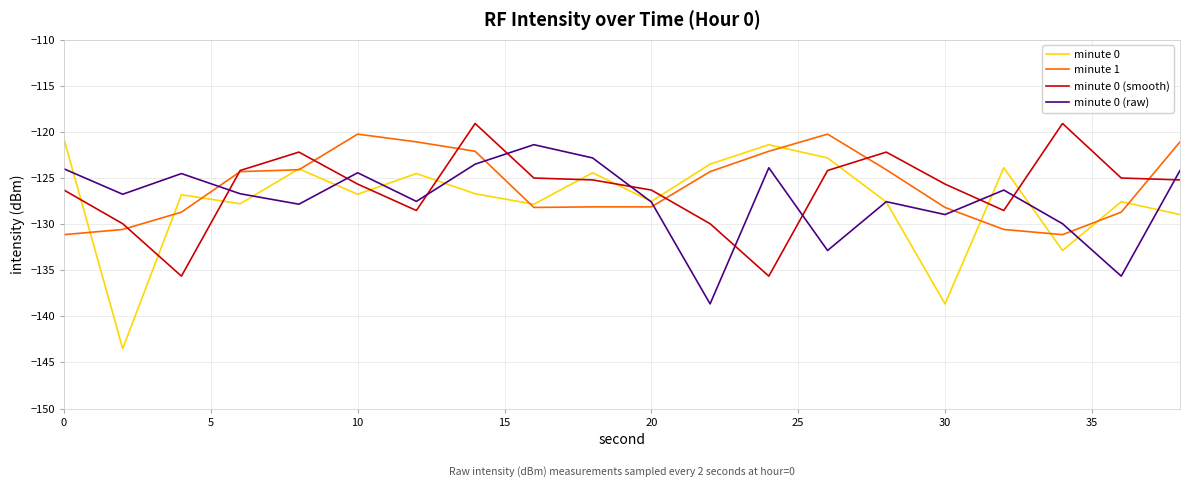

What is the minimum value for minute 0?

-143.5